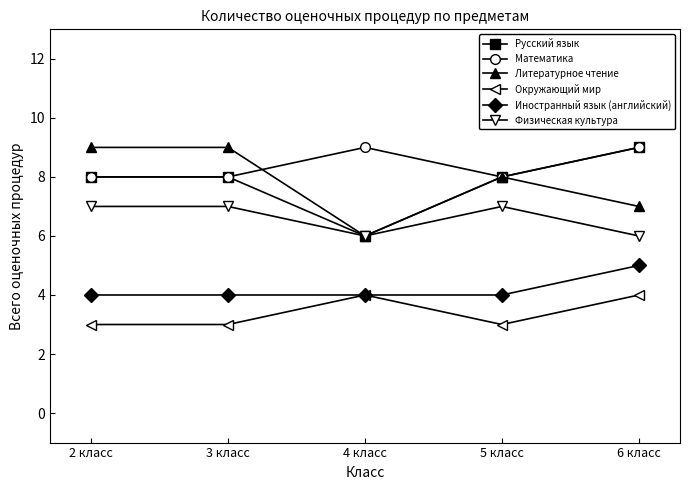

What position from the left is 5 класс?

4